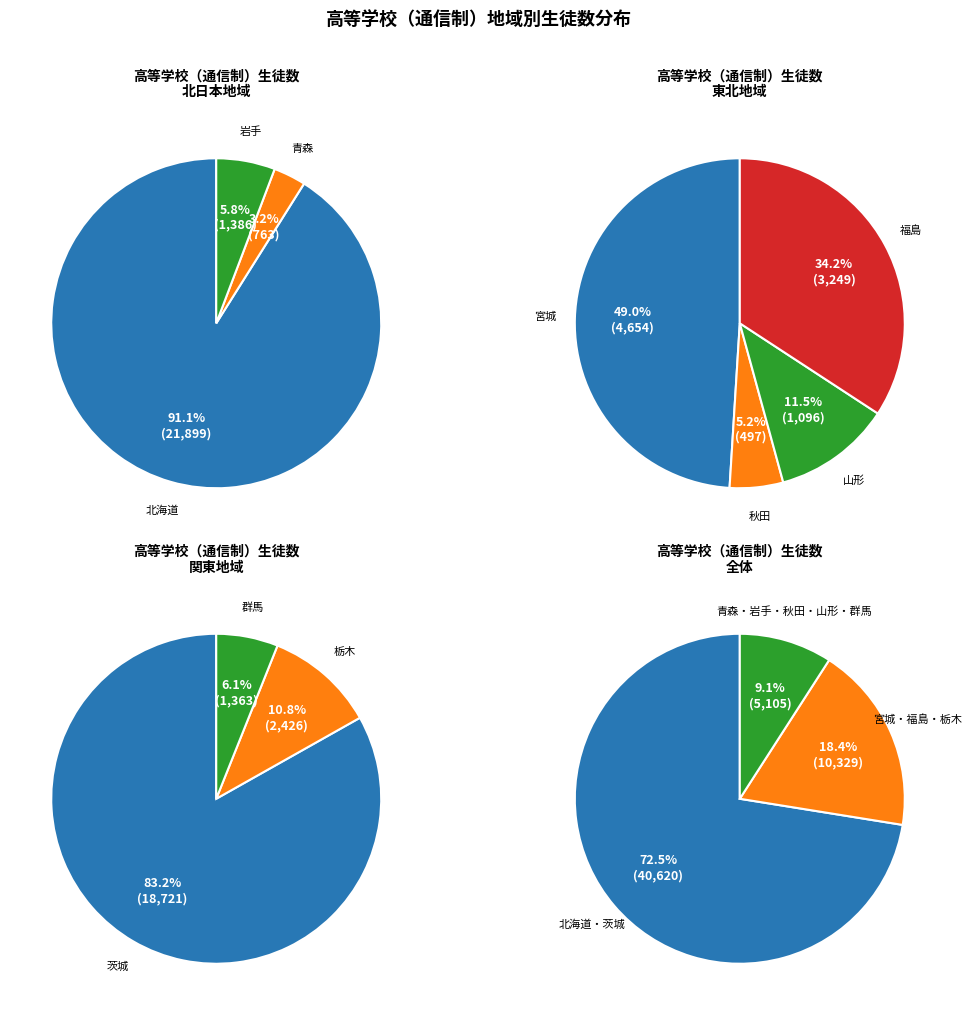

Approximately how many times larger is the value at 栃木 compared to 北海道?

0.1